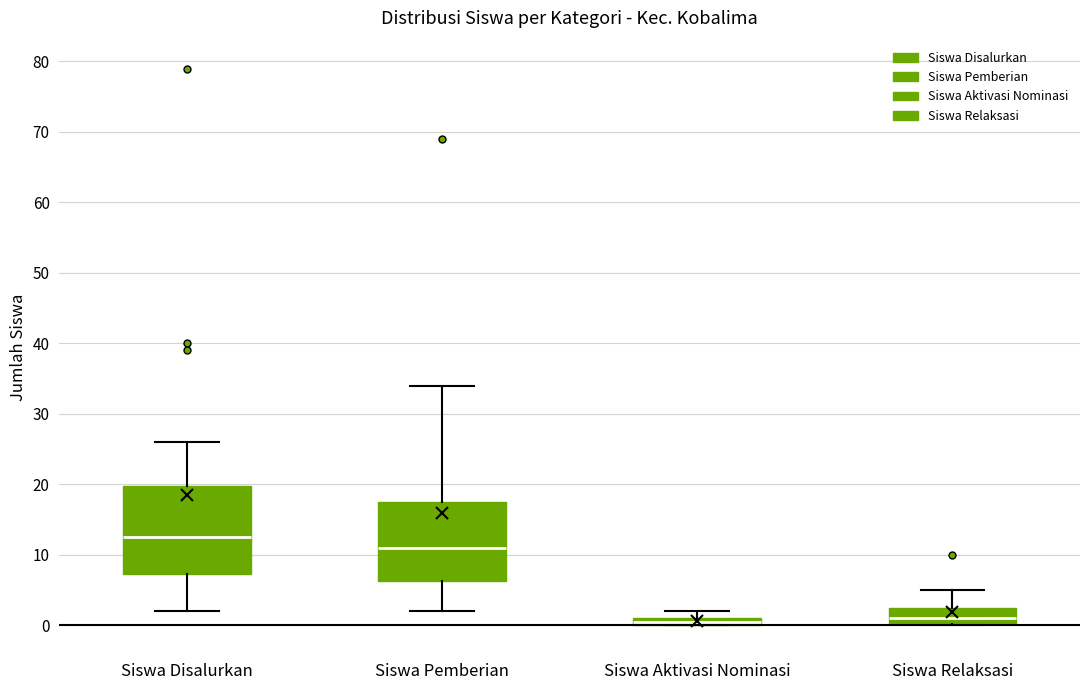

Which box's median line is the highest?

Siswa Disalurkan